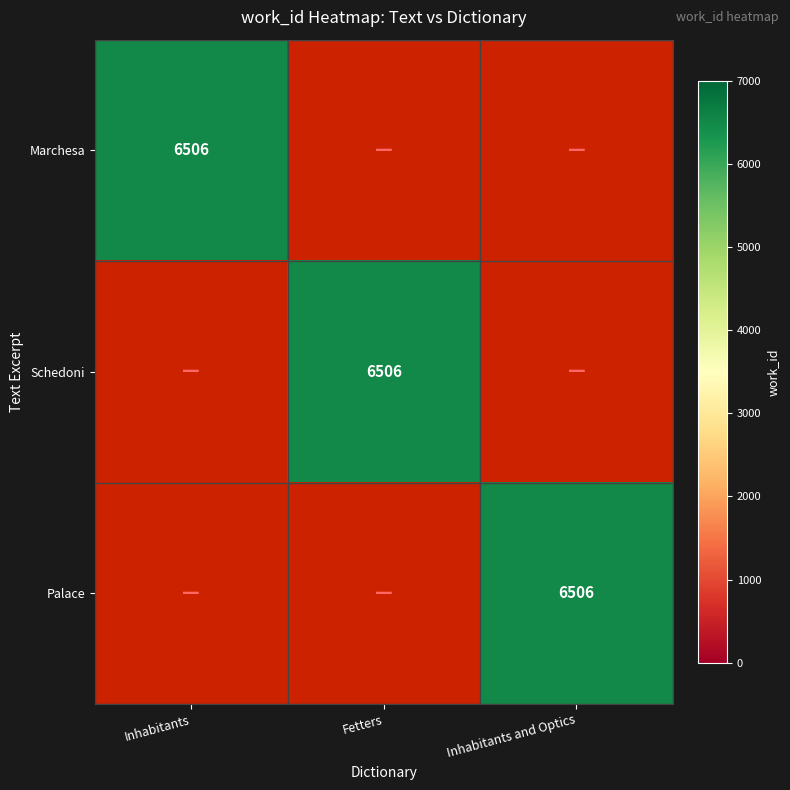

Rank the series at Fetters from highest to lowest value.

Marchesa, Schedoni, Palace